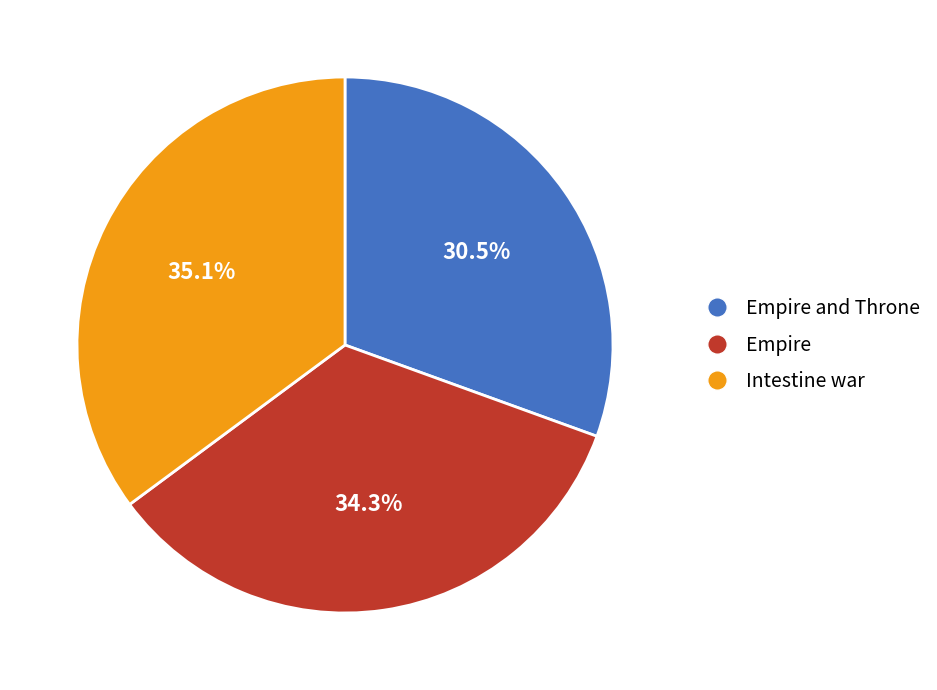

How many segments does this pie chart have?

3